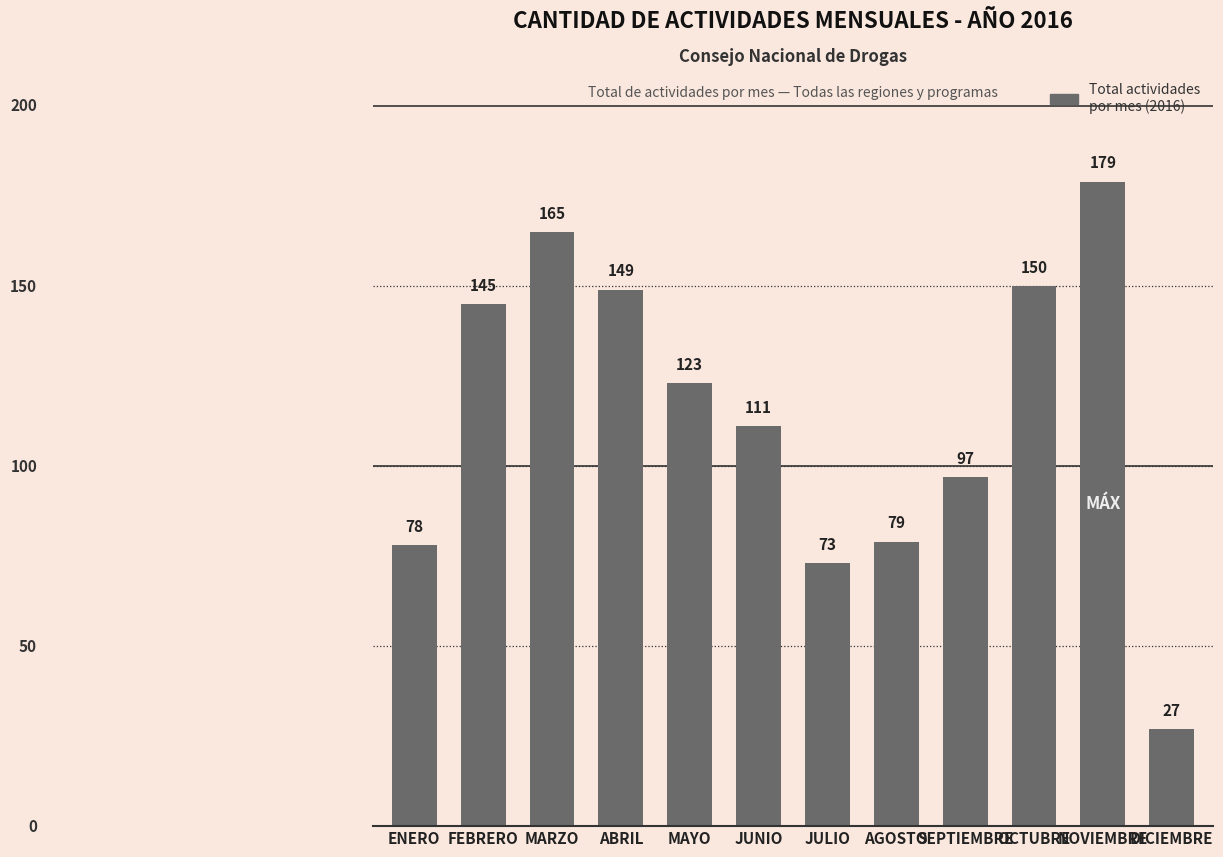

How many distinct data groups are displayed?

1